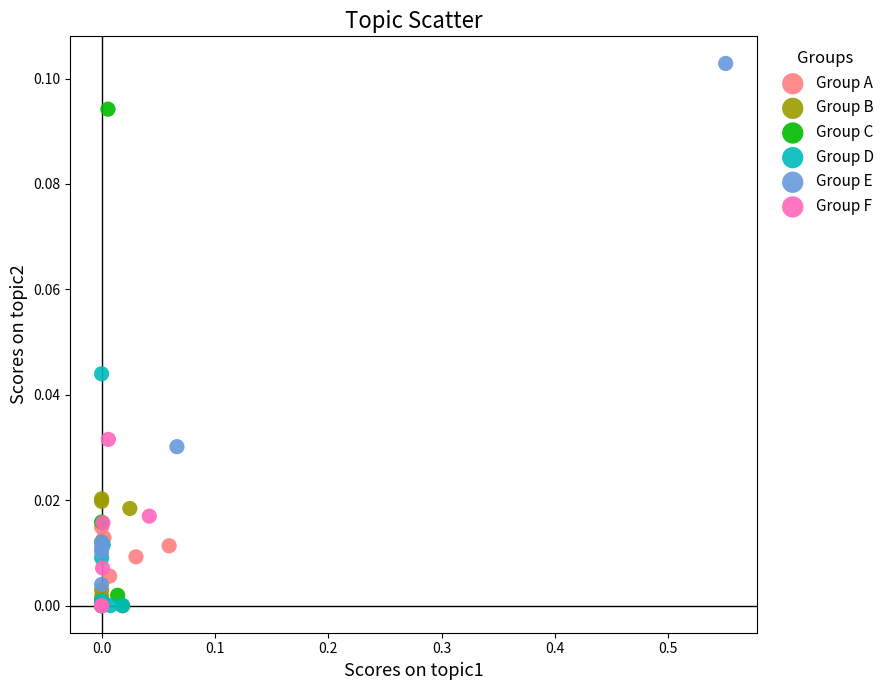

Which series reaches the maximum Y coordinate?

Group E